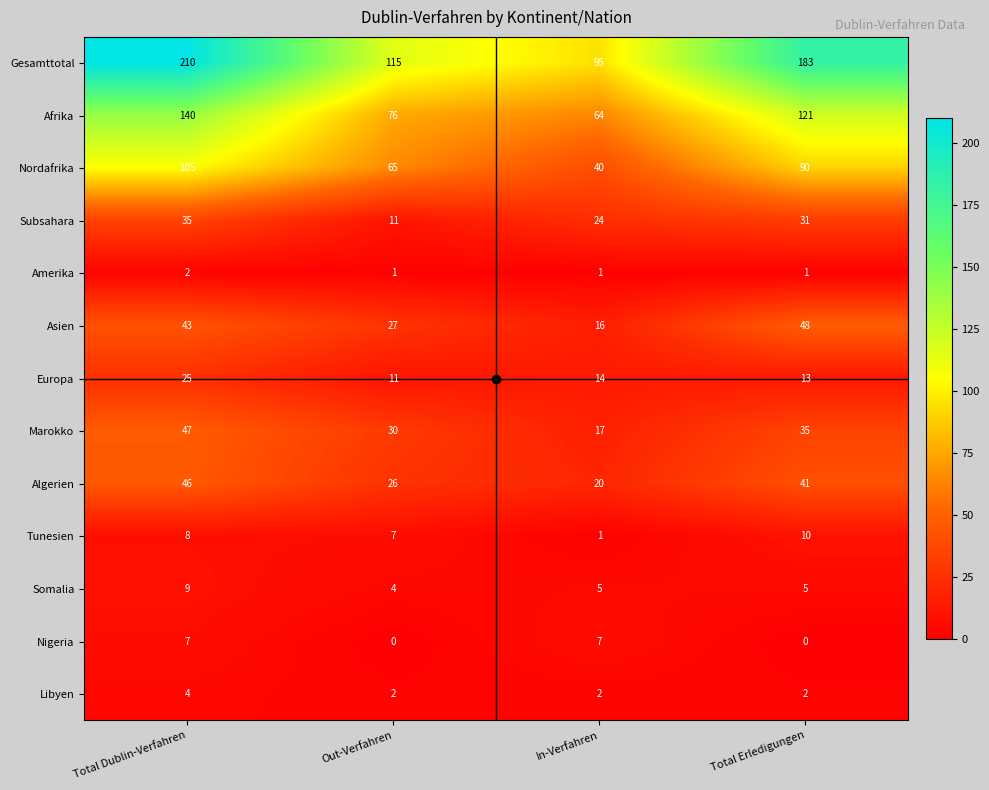

What is the total value across all series at Total Erledigungen?

580